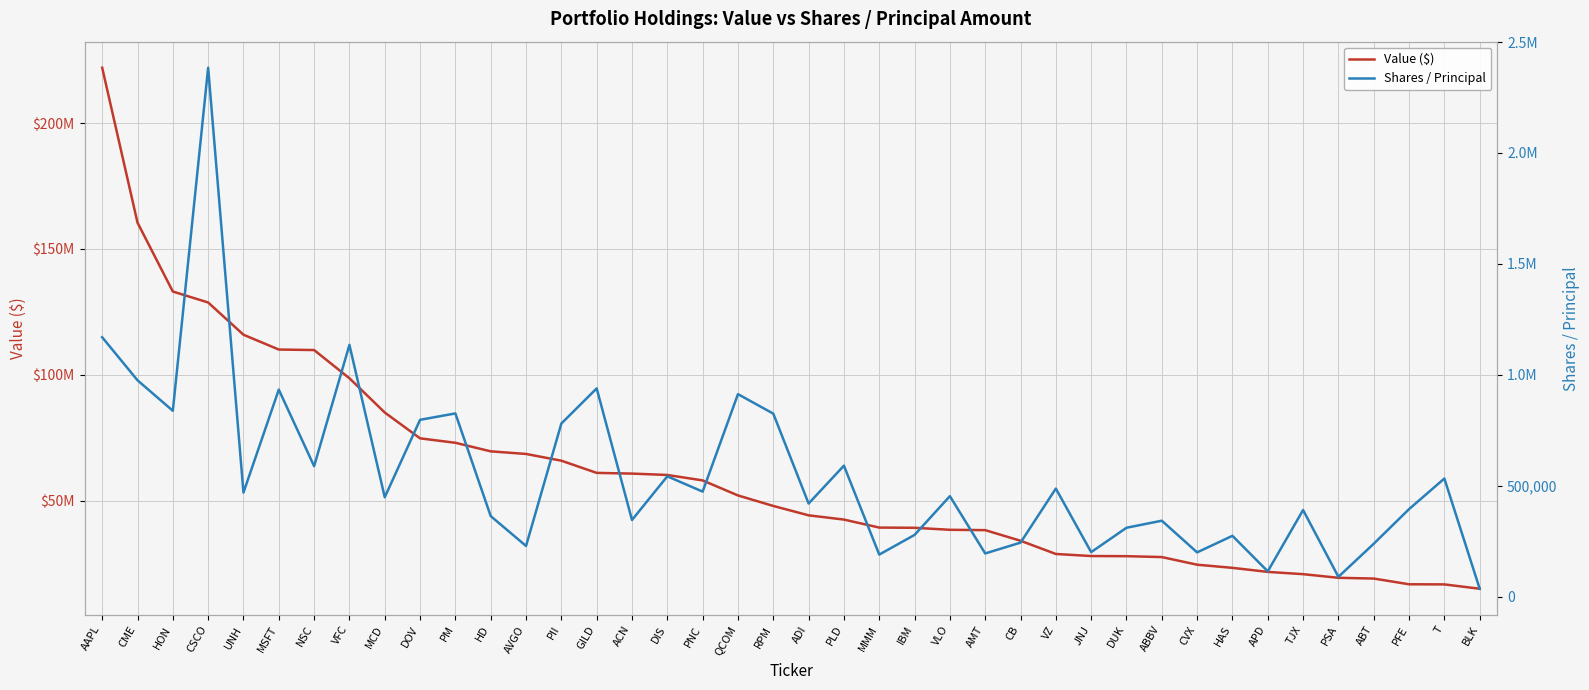

True or false: Shares / Principal and Value ($) cross at least once.

False